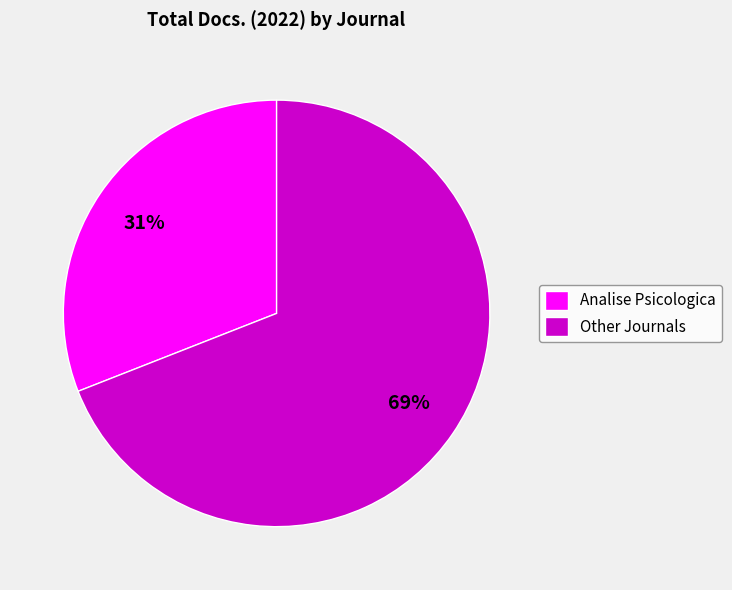

Rank the categories by value from highest to lowest.

Other Journals, Analise Psicologica